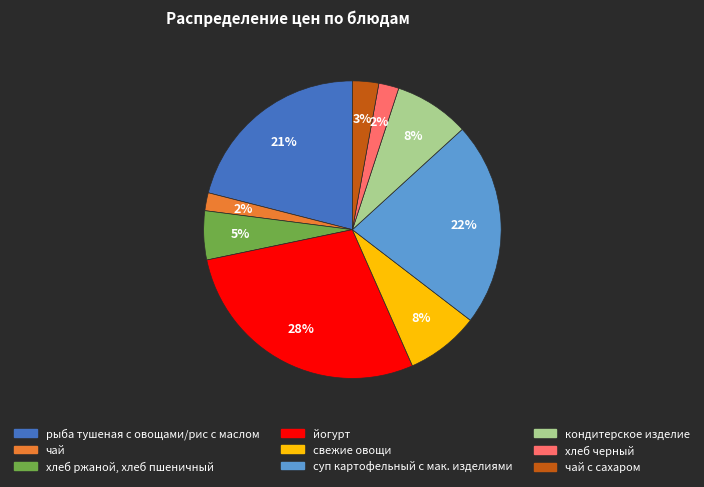

To the nearest percent, what is the average slice percentage?

11%